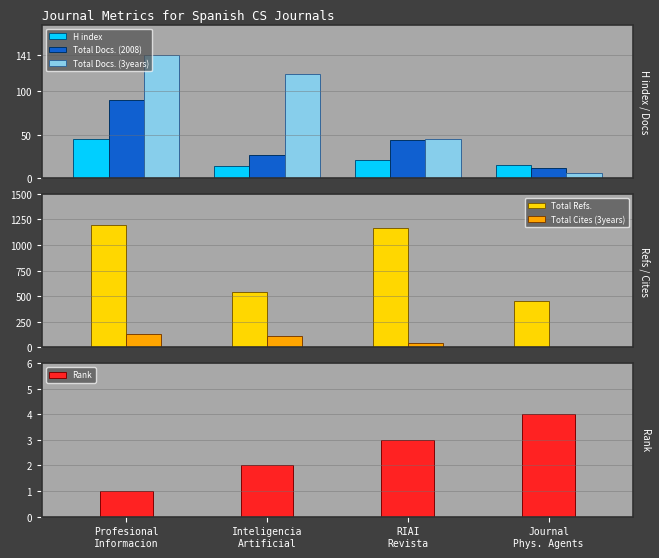

Does the chart contain any negative values?

No